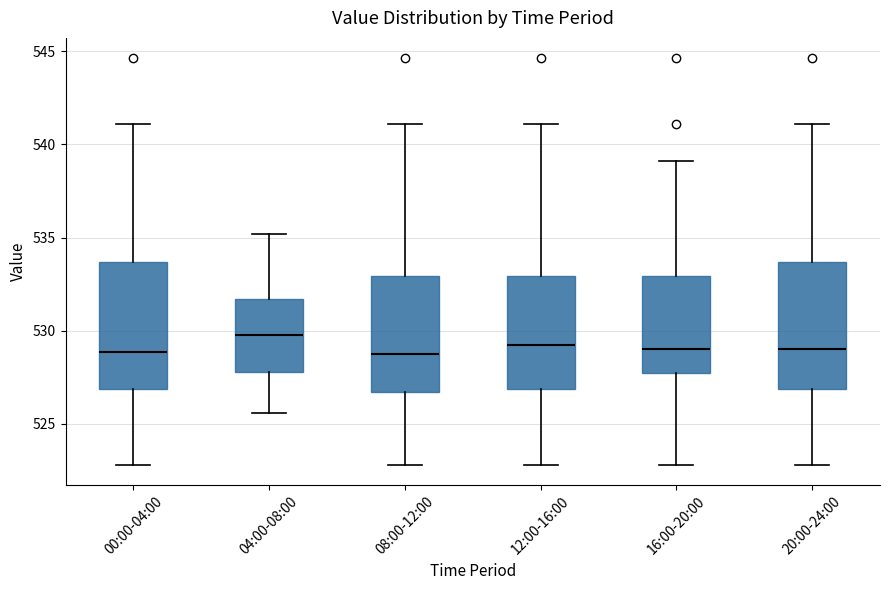

Reading left to right, read every box against the y-axis: the position of its median line, the range the box covers, and the ends of its whiskers. The values are not printed on the chart, so give them approximately, as read against the axis.

00:00-04:00: median 529.0, box 527.0 to 533.5, whiskers 523.0 to 541.0
04:00-08:00: median 530.0, box 528.0 to 531.5, whiskers 525.5 to 535.0
08:00-12:00: median 528.5, box 526.5 to 533.0, whiskers 523.0 to 541.0
12:00-16:00: median 529.5, box 527.0 to 533.0, whiskers 523.0 to 541.0
16:00-20:00: median 529.0, box 527.5 to 533.0, whiskers 523.0 to 539.0
20:00-24:00: median 529.0, box 527.0 to 533.5, whiskers 523.0 to 541.0